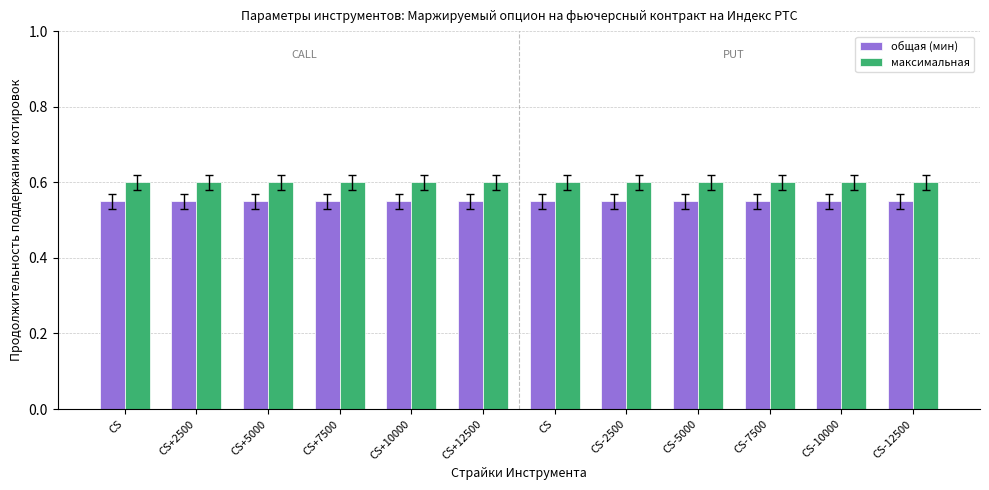

The value of общая (мин) at CS+7500 is 0.6. True or false?

True